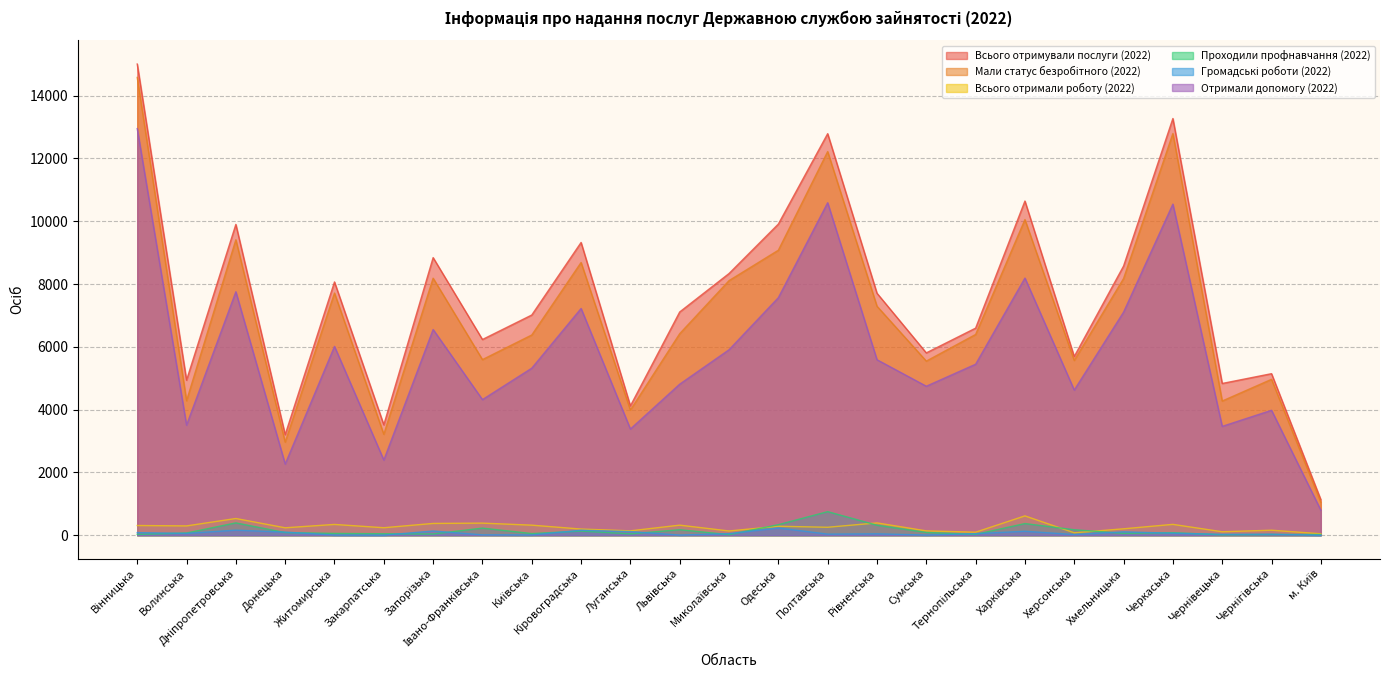

Count the number of categories in the chart.

25